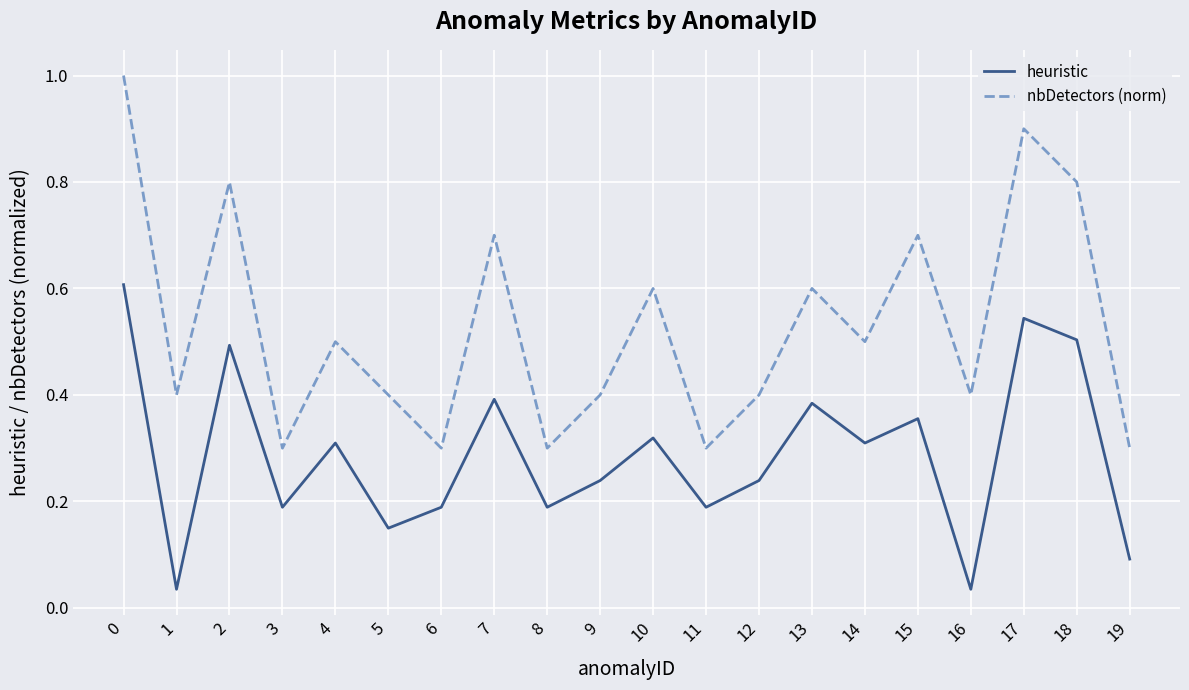

List the series in order of their peak value, lowest first.

heuristic, nbDetectors (norm)